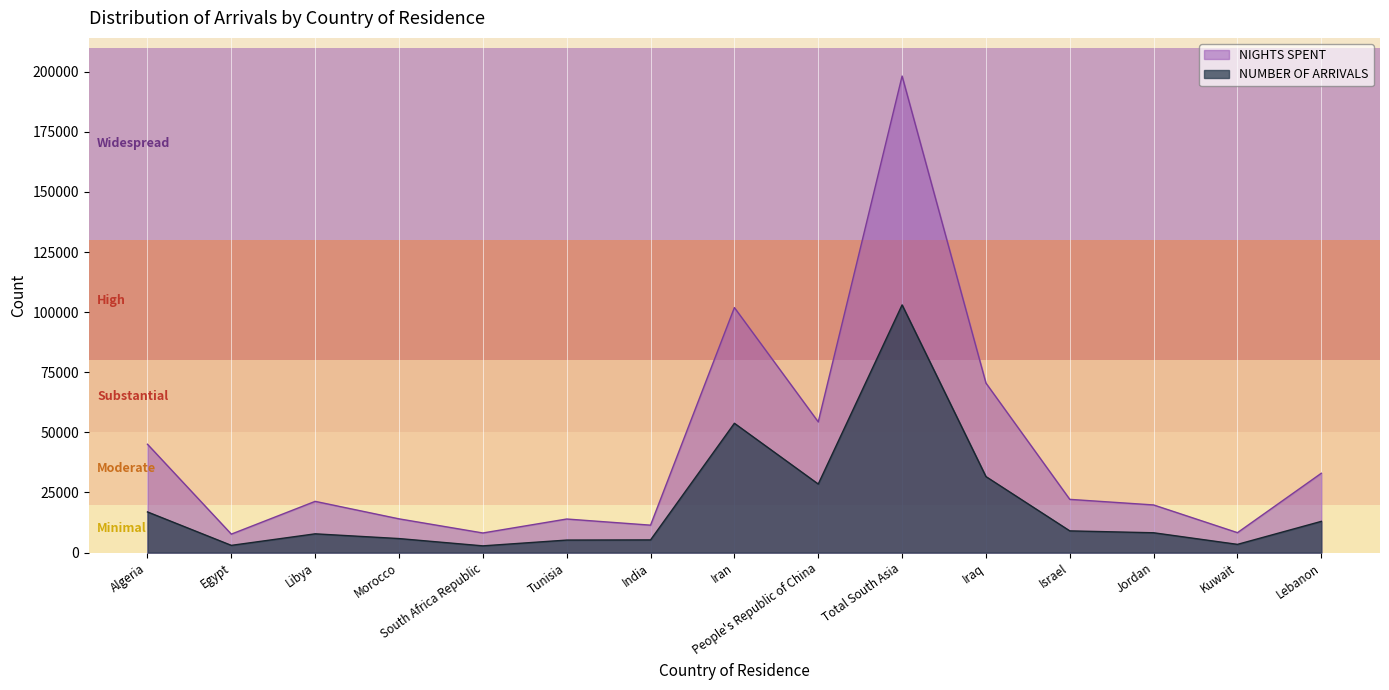

Reading right to left, what are all the values shown in this chart?

NUMBER OF ARRIVALS: Lebanon=12996	Kuwait=3430	Jordan=8255	Israel=9038	Iraq=31619	Total South Asia=103004	People's Republic of China=28515	Iran=53783	India=5286	Tunisia=5213	South Africa Republic=2810	Morocco=5843	Libya=7812	Egypt=3015	Algeria=16922
NIGHTS SPENT: Lebanon=33001	Kuwait=8297	Jordan=19821	Israel=22143	Iraq=70510	Total South Asia=198182	People's Republic of China=54362	Iran=101894	India=11417	Tunisia=13970	South Africa Republic=8166	Morocco=14040	Libya=21315	Egypt=7688	Algeria=45066